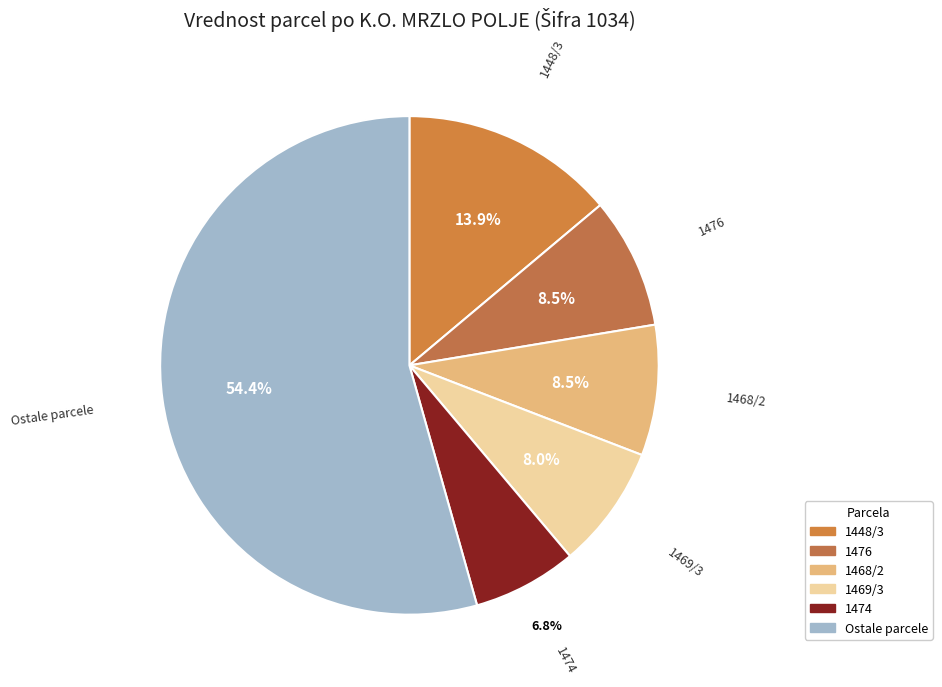

Count the number of slices in the pie.

6